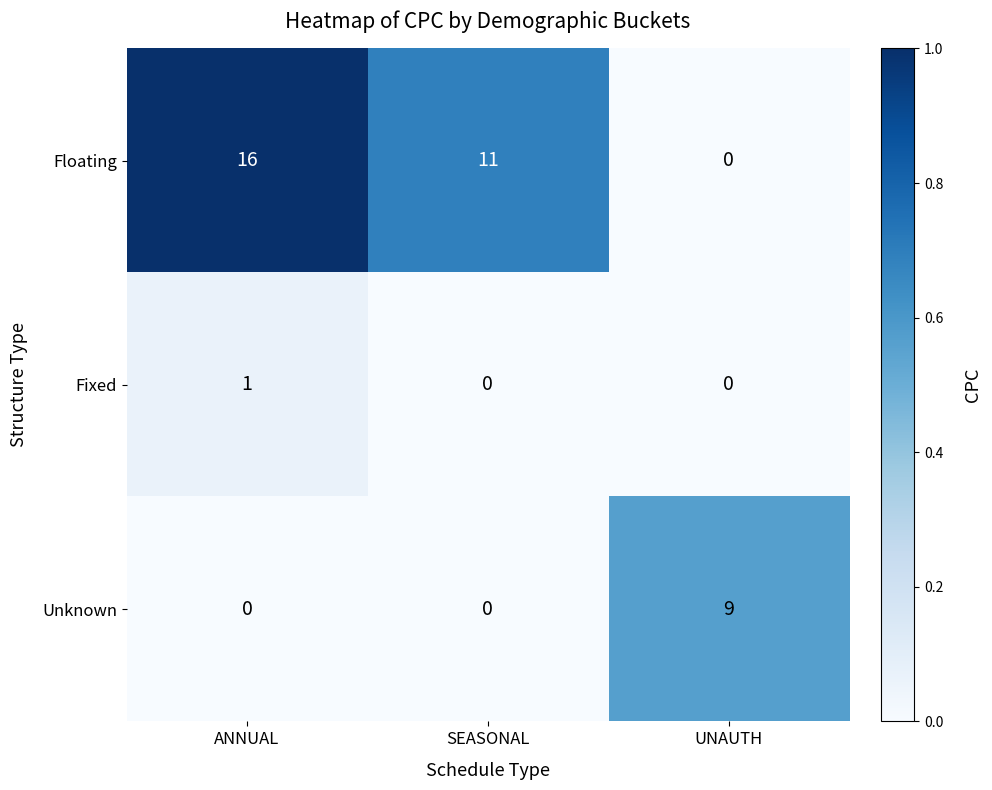

How many series are shown in this chart?

3